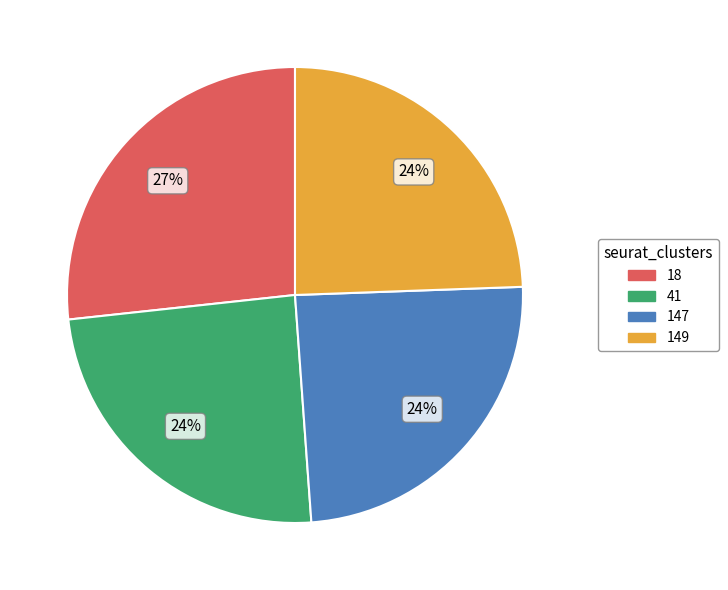

The 147 slice represents 19% of the pie. True or false?

False